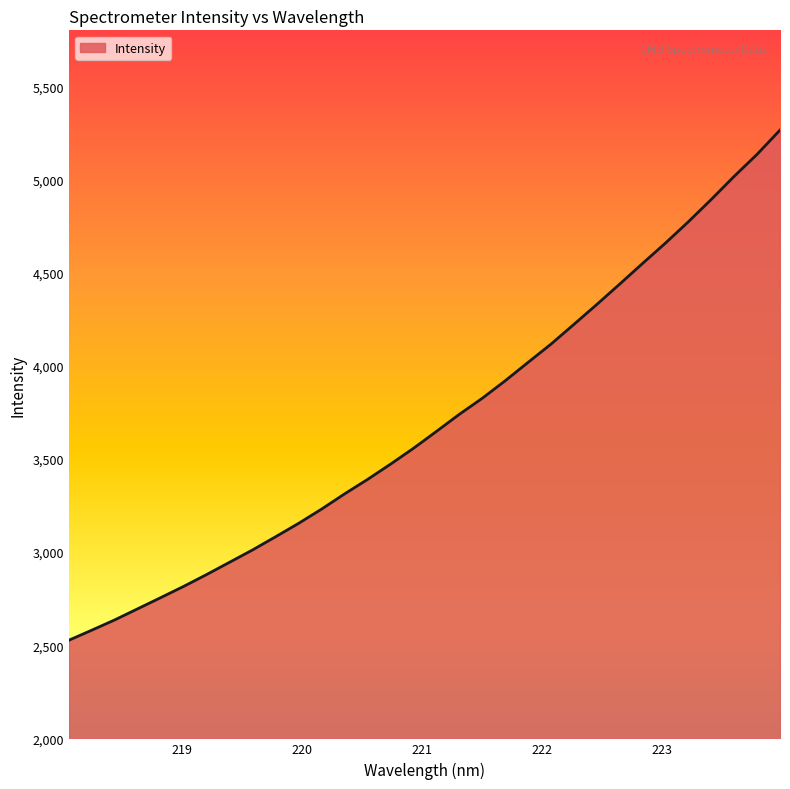

What is the maximum value shown in the chart?

5264.6